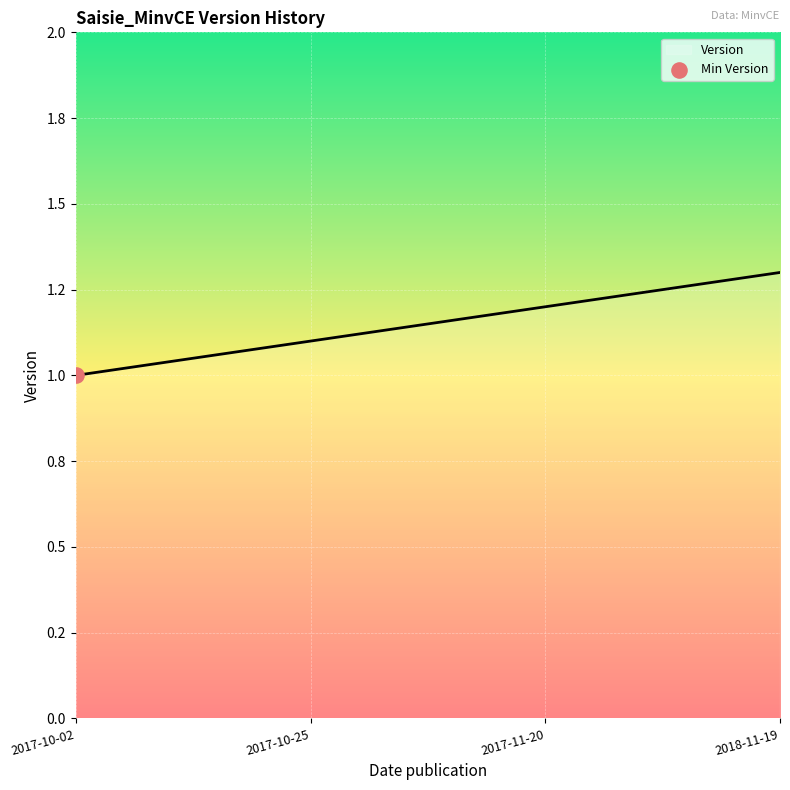

Approximately how many times larger is the value at 2018-11-19 compared to 2017-11-20?

1.1